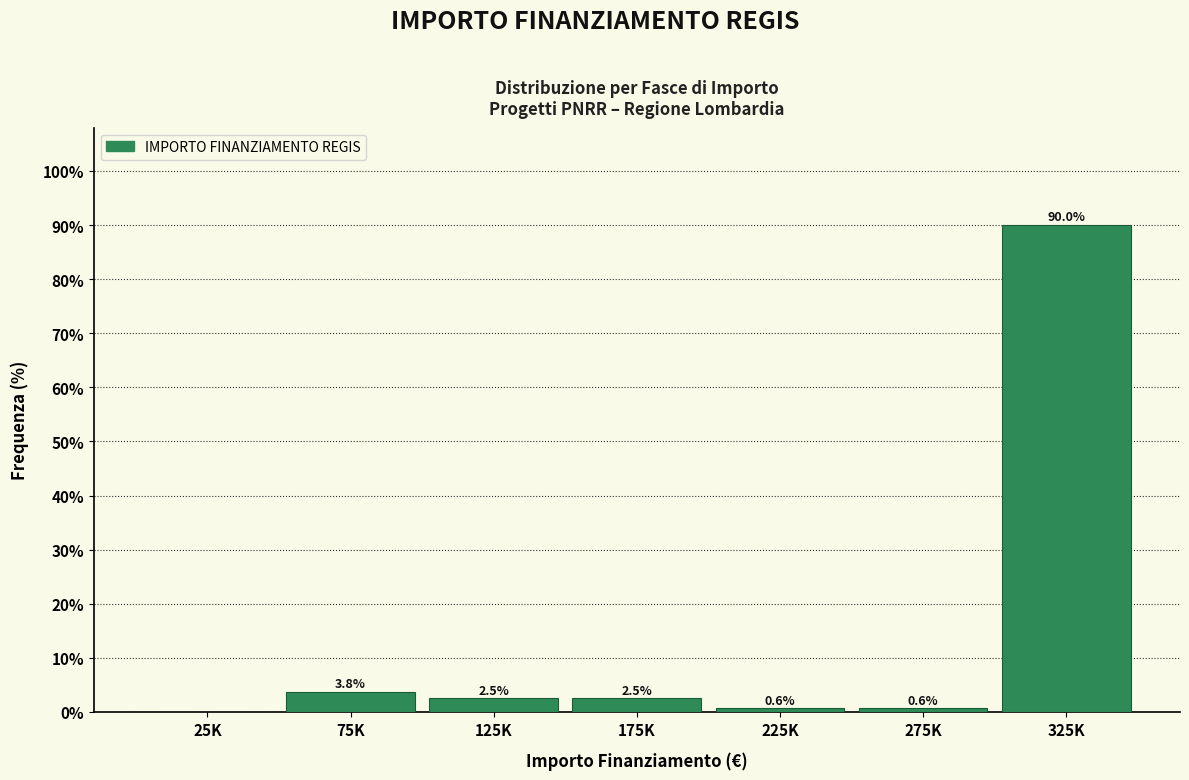

Reading right to left, transcribe all the data shown in this chart.

325K=90.0	275K=0.6	225K=0.6	175K=2.5	125K=2.5	75K=3.8	25K=0.0